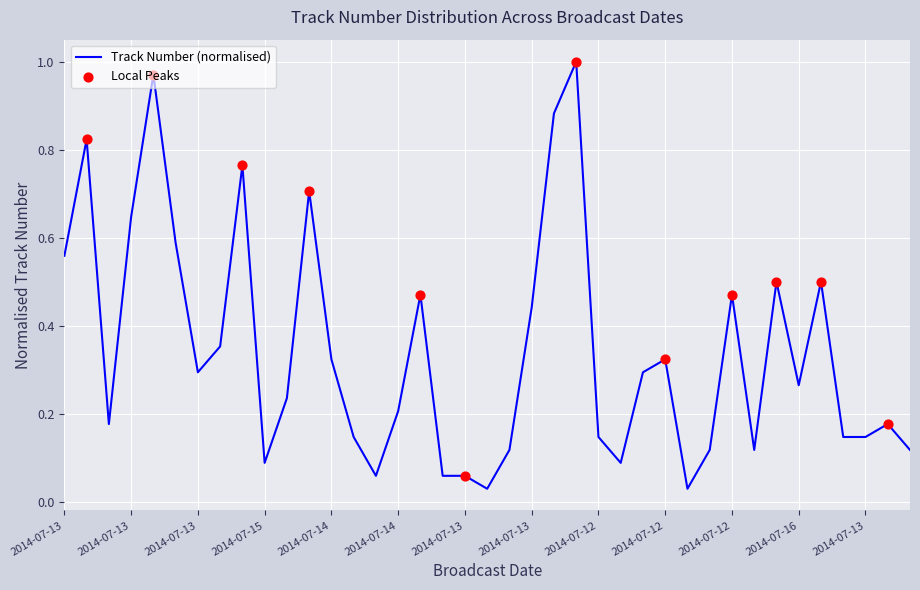

How many lines are shown in the chart?

1